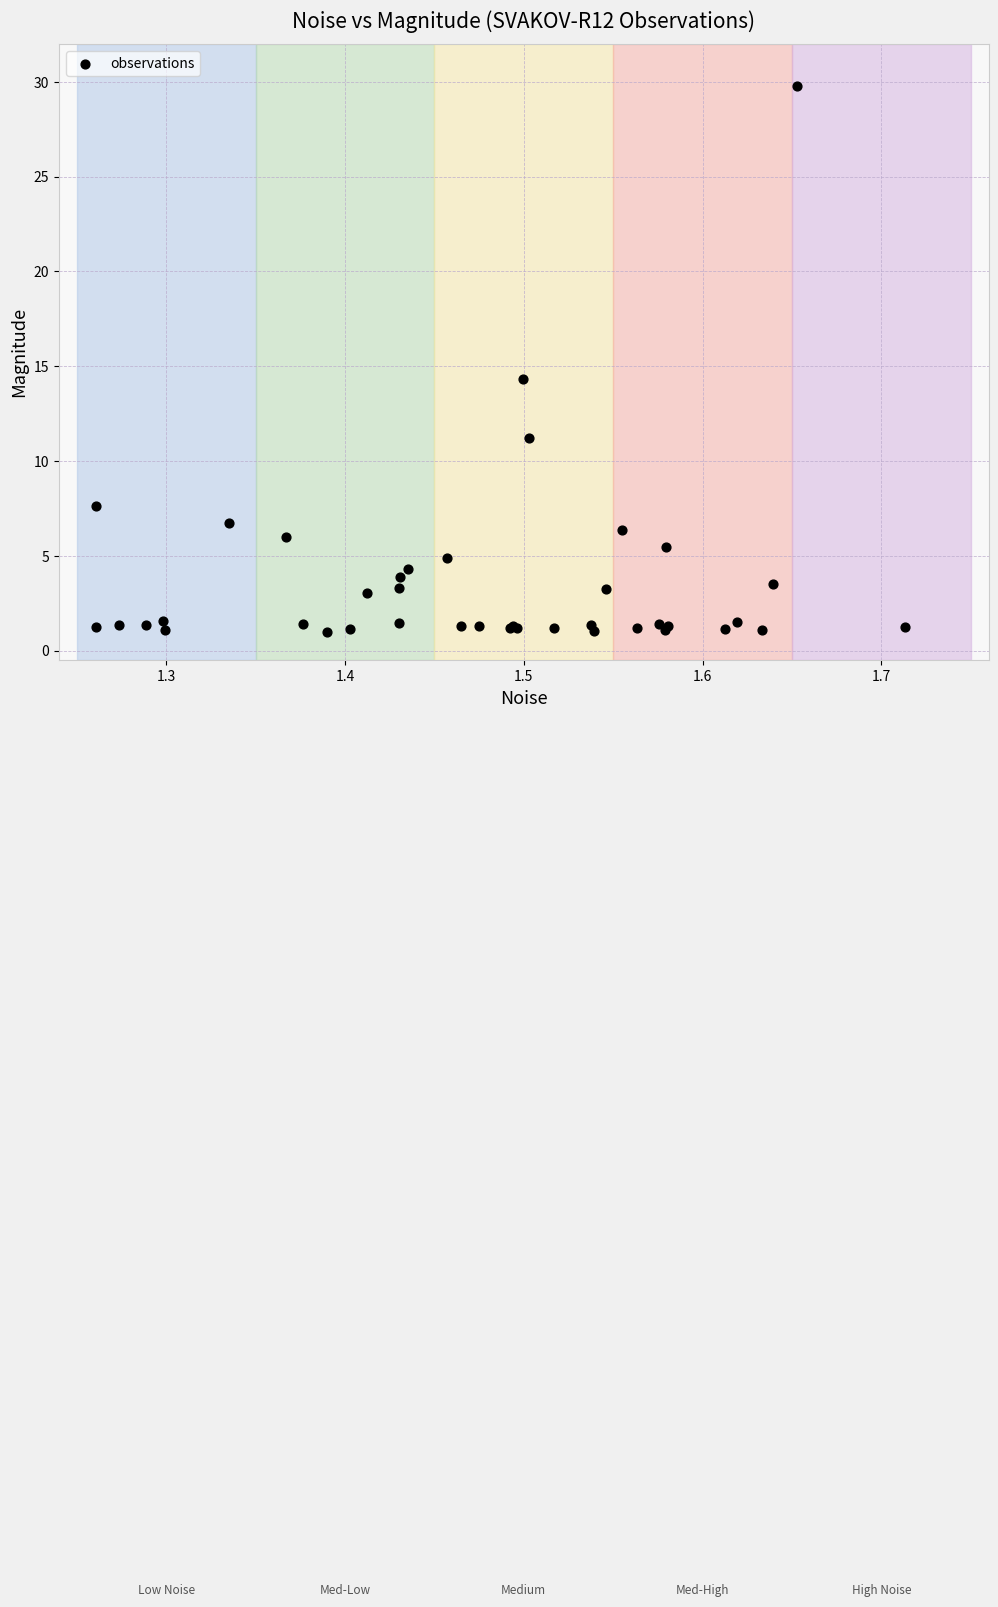

What Y value in the scatter plot is closest to 15?

14.3